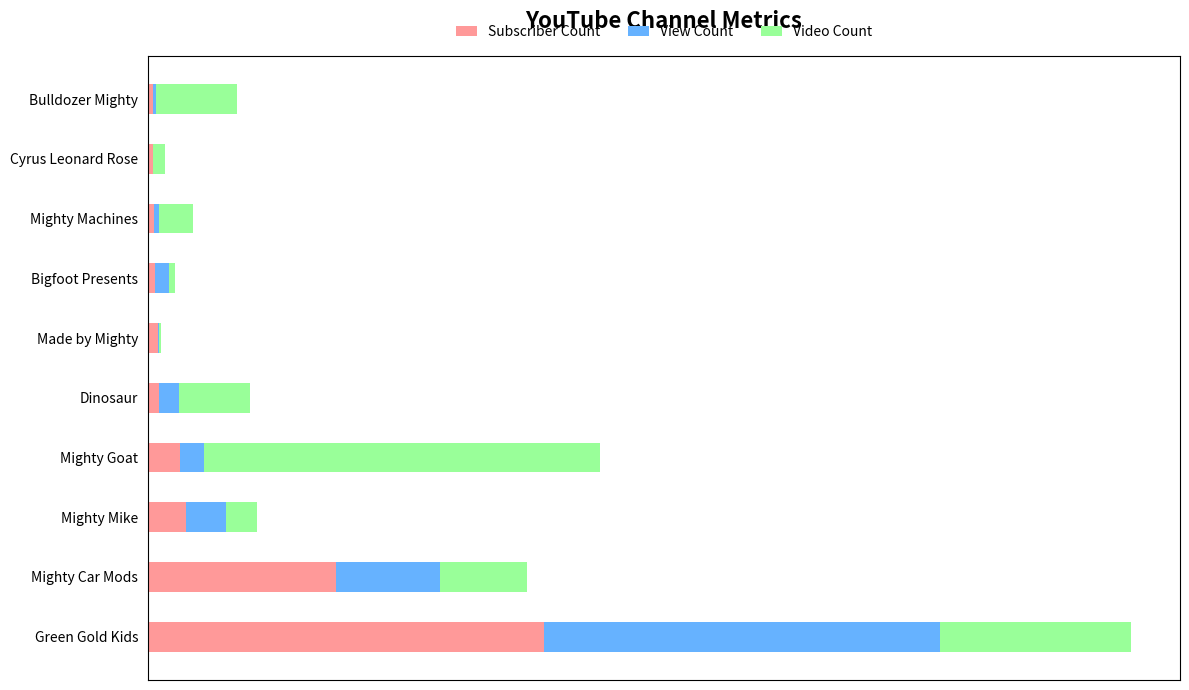

Reading left to right, extract all data points from this chart.

Subscriber Count: 1.0	0.5	0.1	0.1	0.0	0.0	0.0	0.0	0.0	0.0
View Count: 1.0	0.3	0.1	0.1	0.0	0.0	0.0	0.0	0.0	0.0
Video Count: 0.5	0.2	0.1	1.0	0.2	0.0	0.0	0.1	0.0	0.2